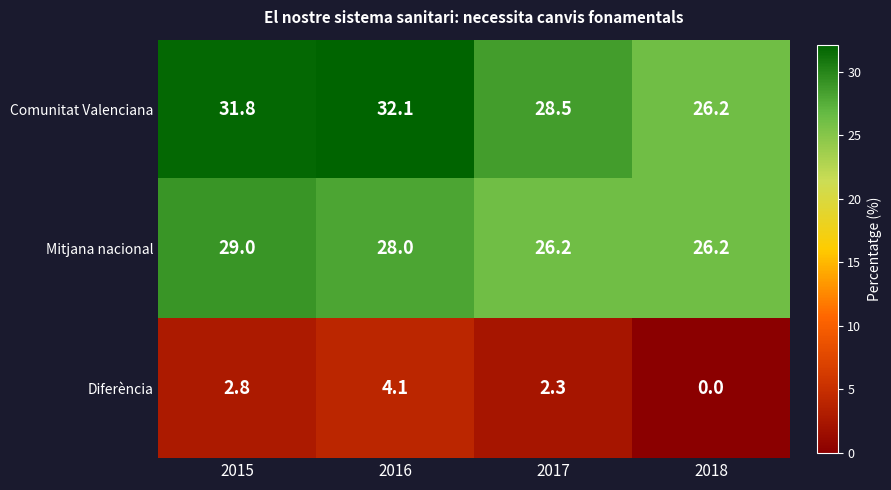

What is the sum of all Diferència values?

9.2